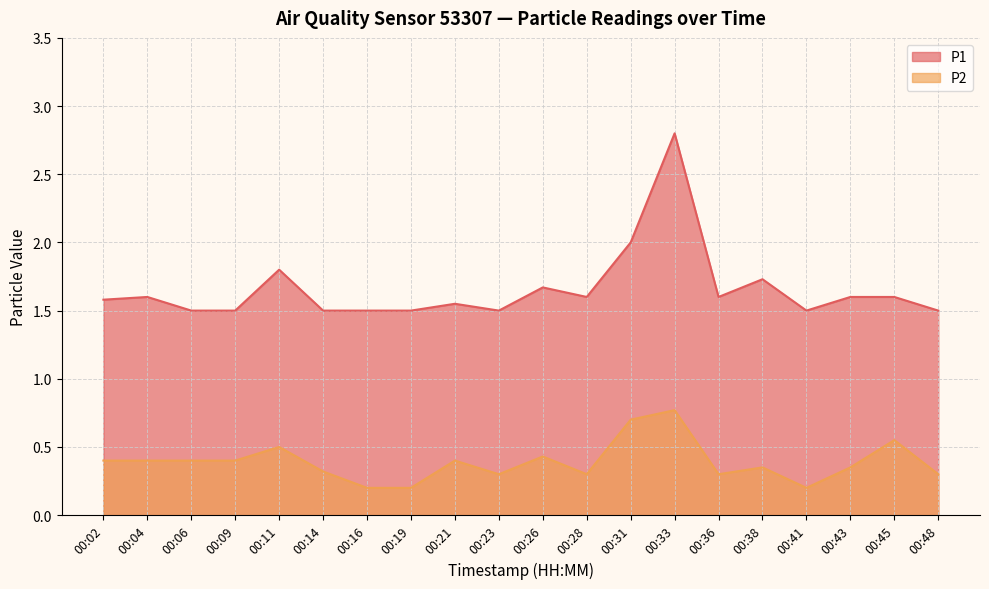

At how many categories does at least one series exceed 0?

20